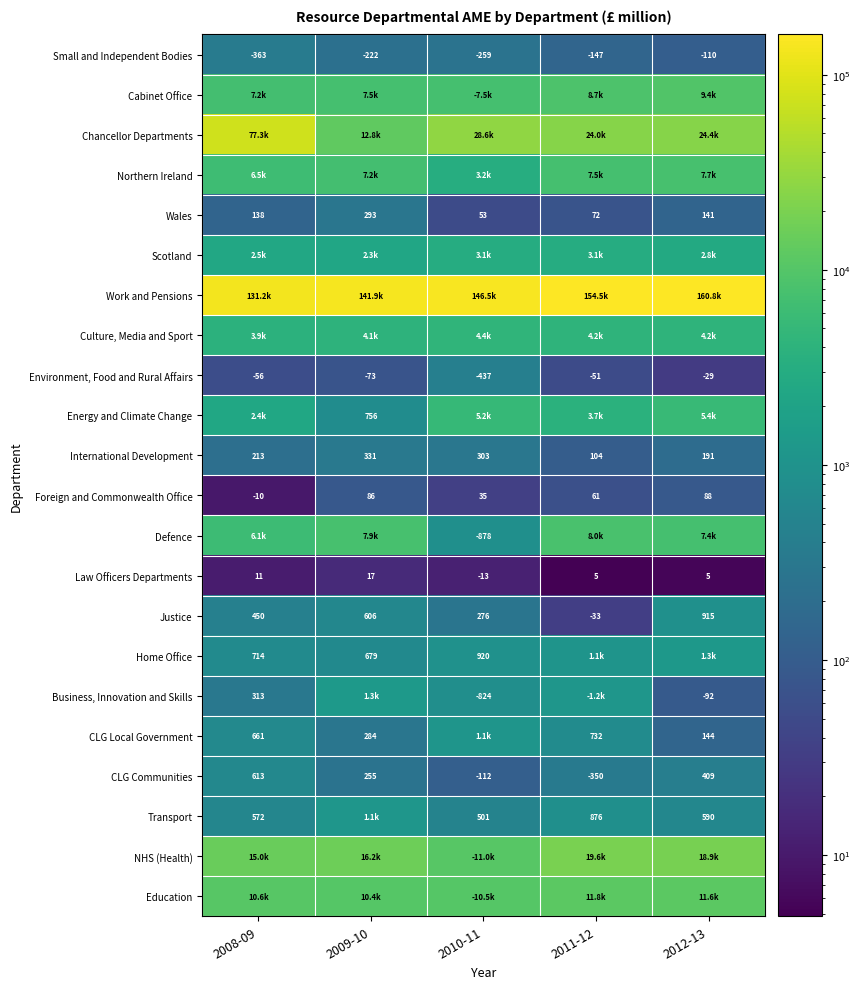

List the labels in order of Northern Ireland value, largest first.

2012-13, 2011-12, 2009-10, 2008-09, 2010-11